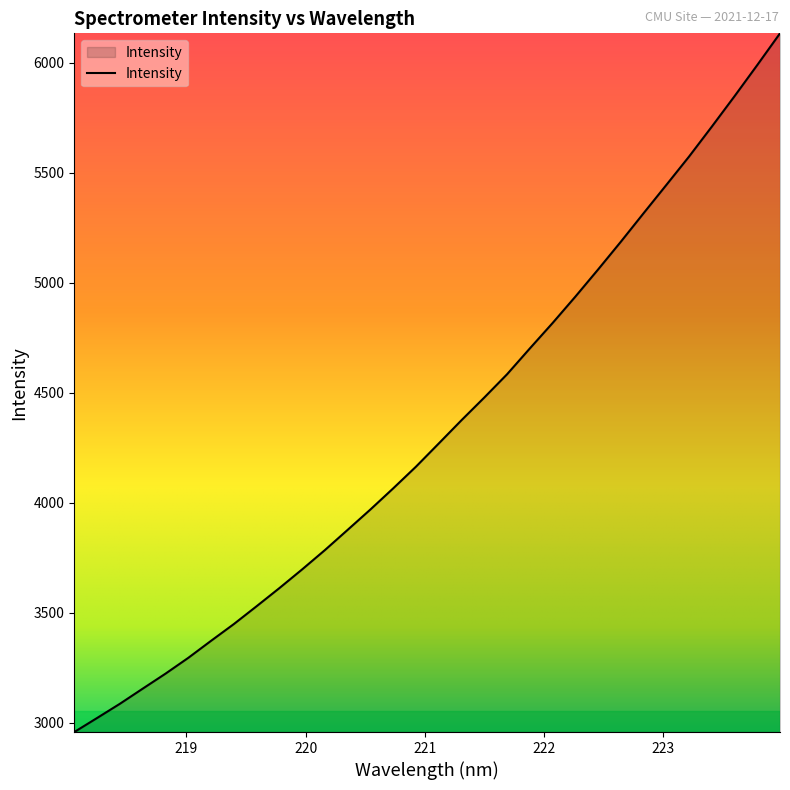

What is the maximum value shown in the chart?

6133.9